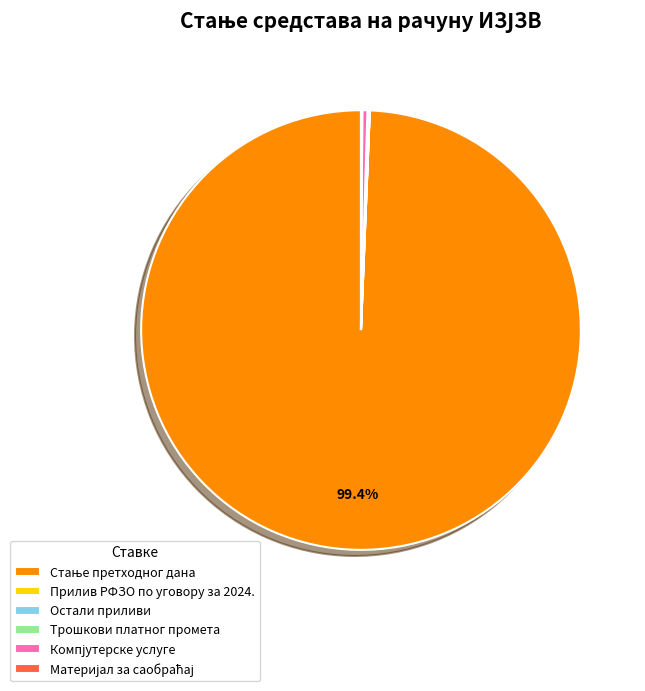

Does any single category account for the majority?

Yes